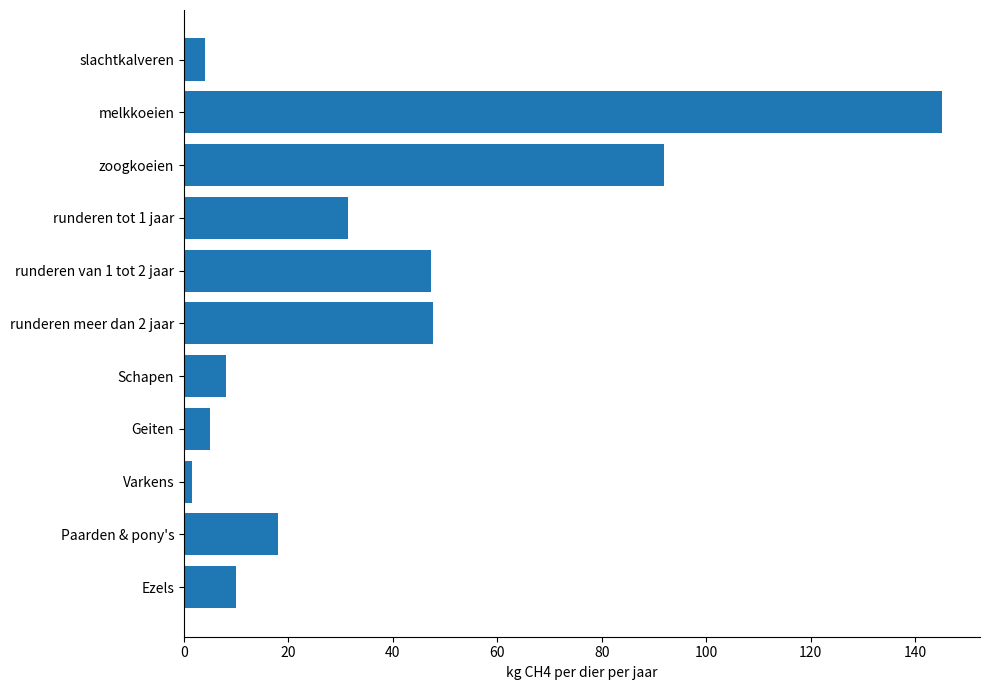

The value at runderen tot 1 jaar is 31.5. True or false?

True